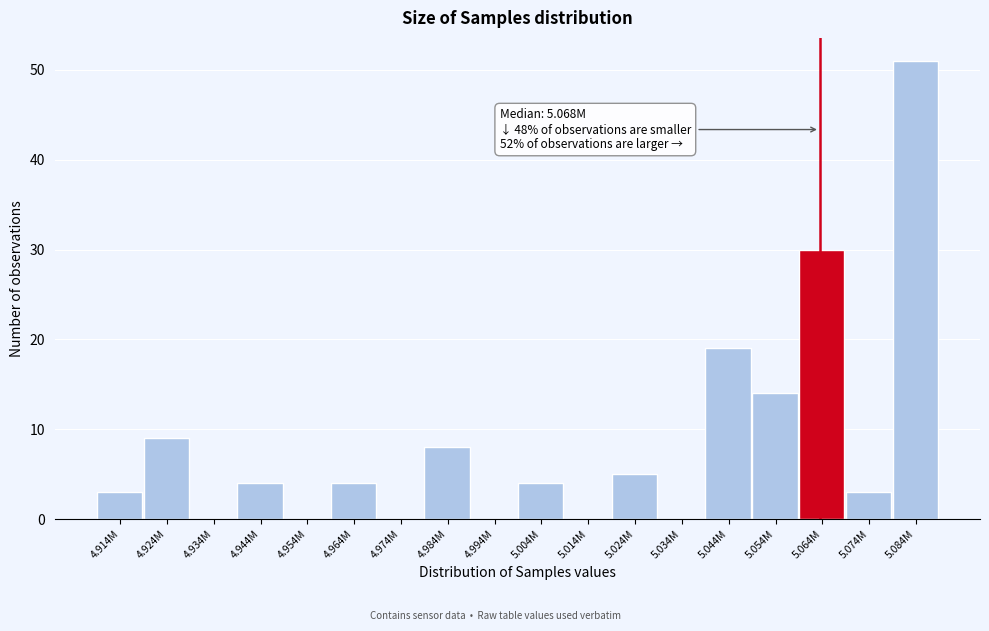

Reading left to right, what are all the values shown in this chart?

4.914M=3	4.924M=9	4.934M=0	4.944M=4	4.954M=0	4.964M=4	4.974M=0	4.984M=8	4.994M=0	5.004M=4	5.014M=0	5.024M=5	5.034M=0	5.044M=19	5.054M=14	5.064M=30	5.074M=3	5.084M=51